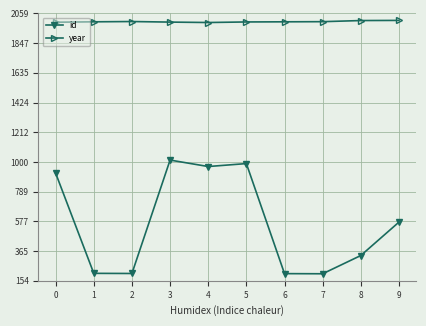

What is the maximum value for year?

2009